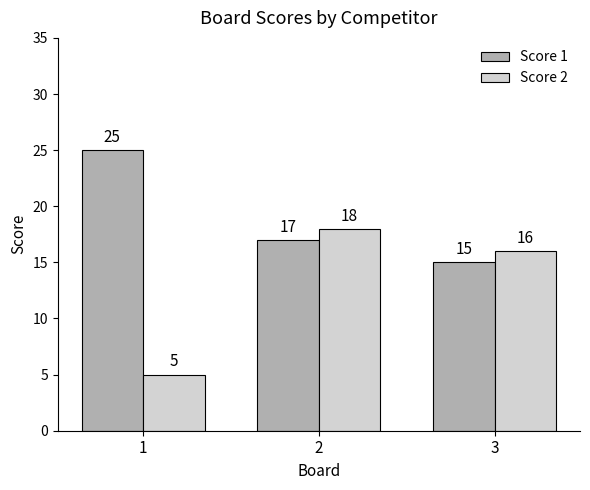

What value does the Score 2 series have at 3?

16